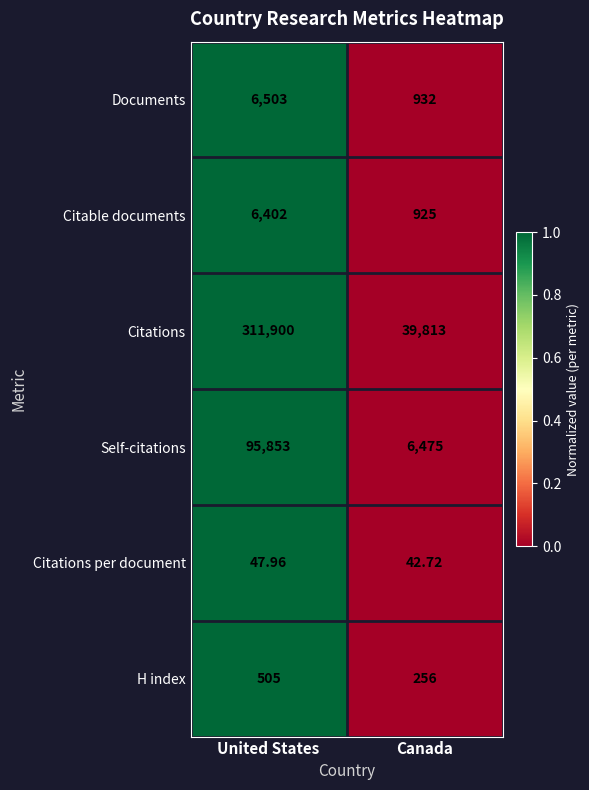

How many data points does each series have?

2